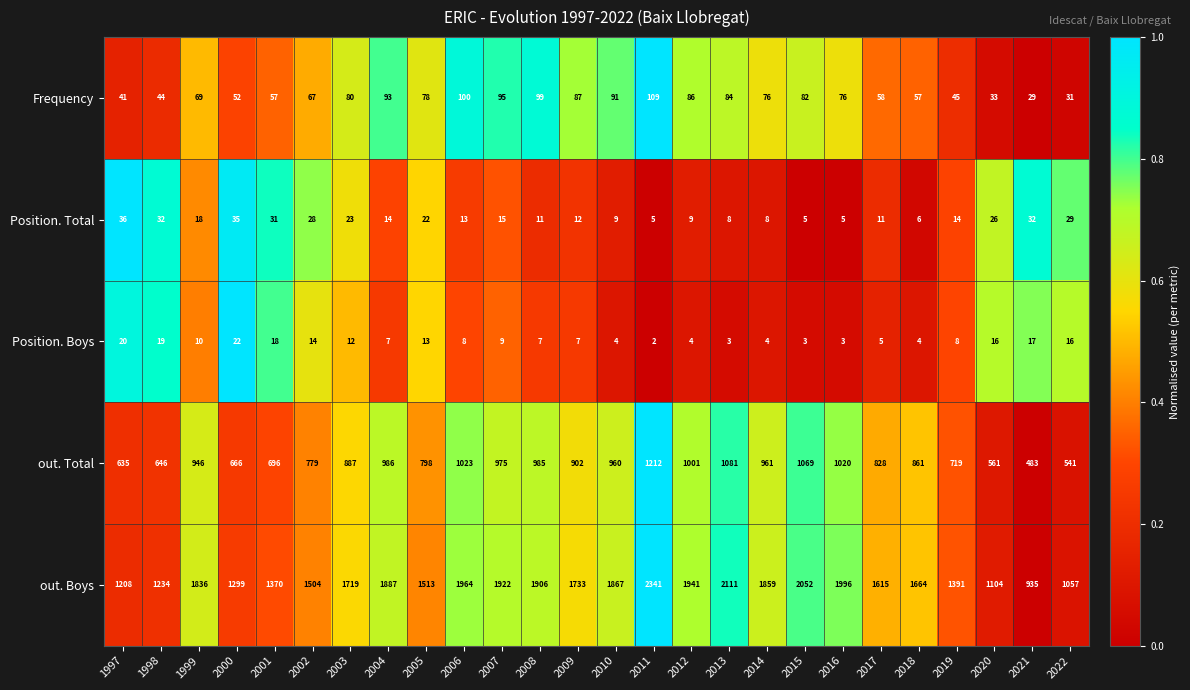

Which series changed the most between 2001 and 2019?

out. Total